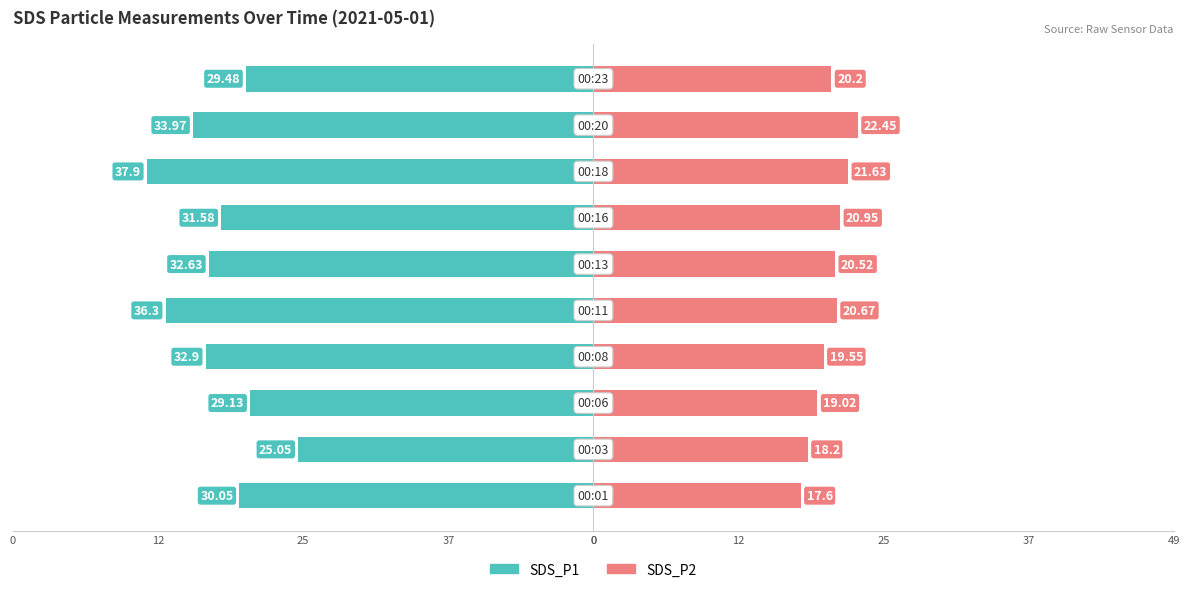

True or false: SDS_P2 has a value of 29.6 at 12.

False